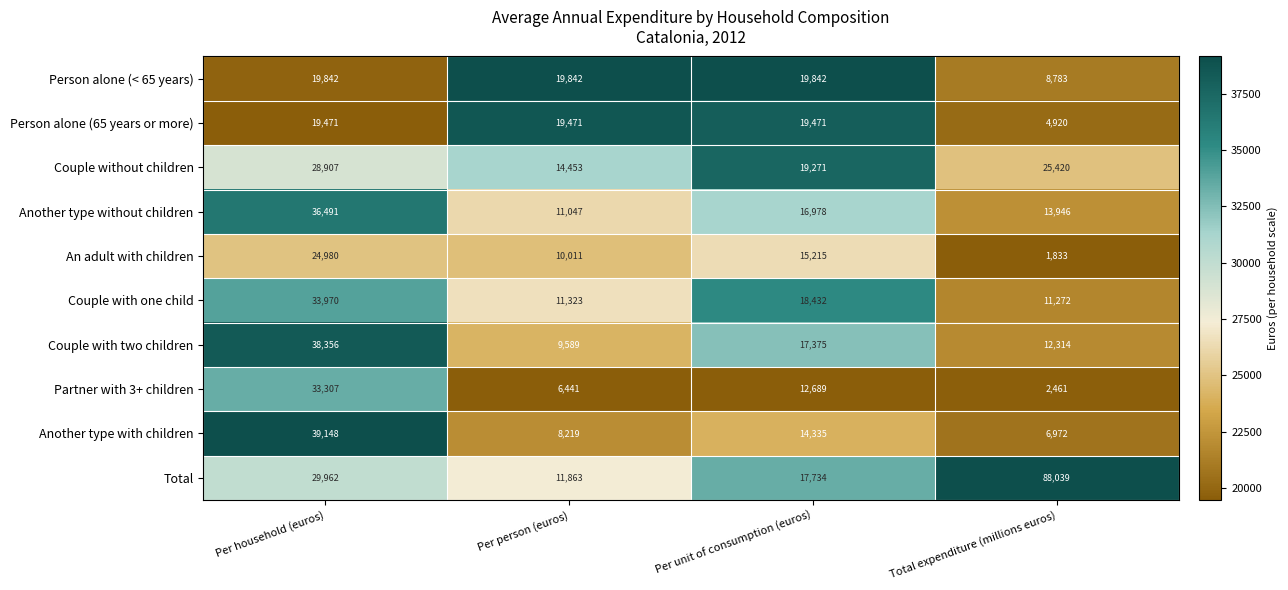

At which category is the sum across all series the highest?

Per household (euros)